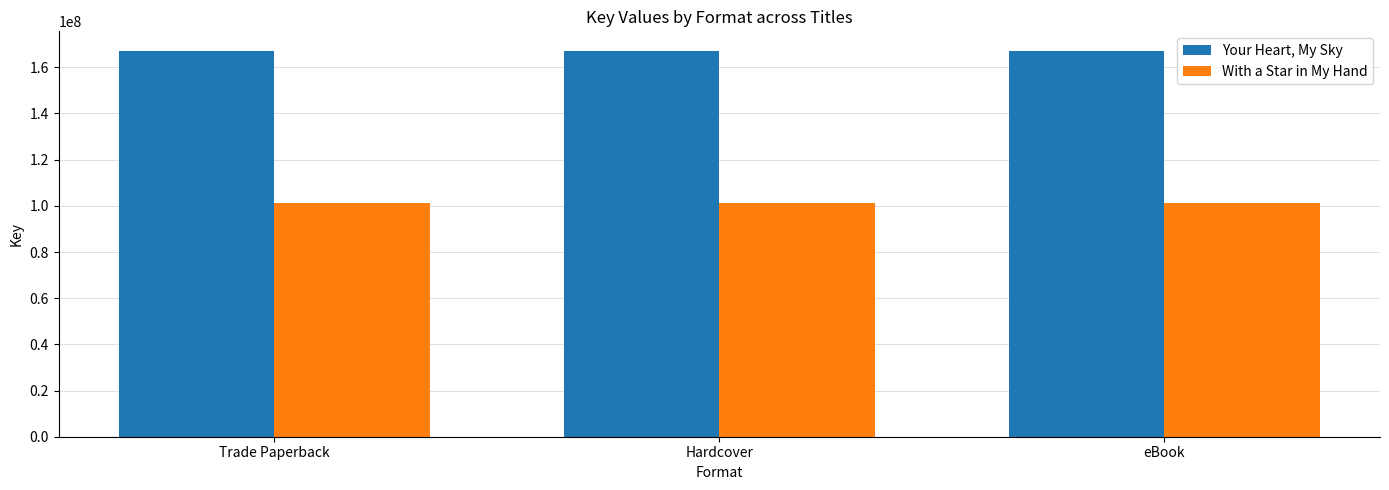

What is the sum of the With a Star in My Hand values at Trade Paperback and Hardcover?

202206324